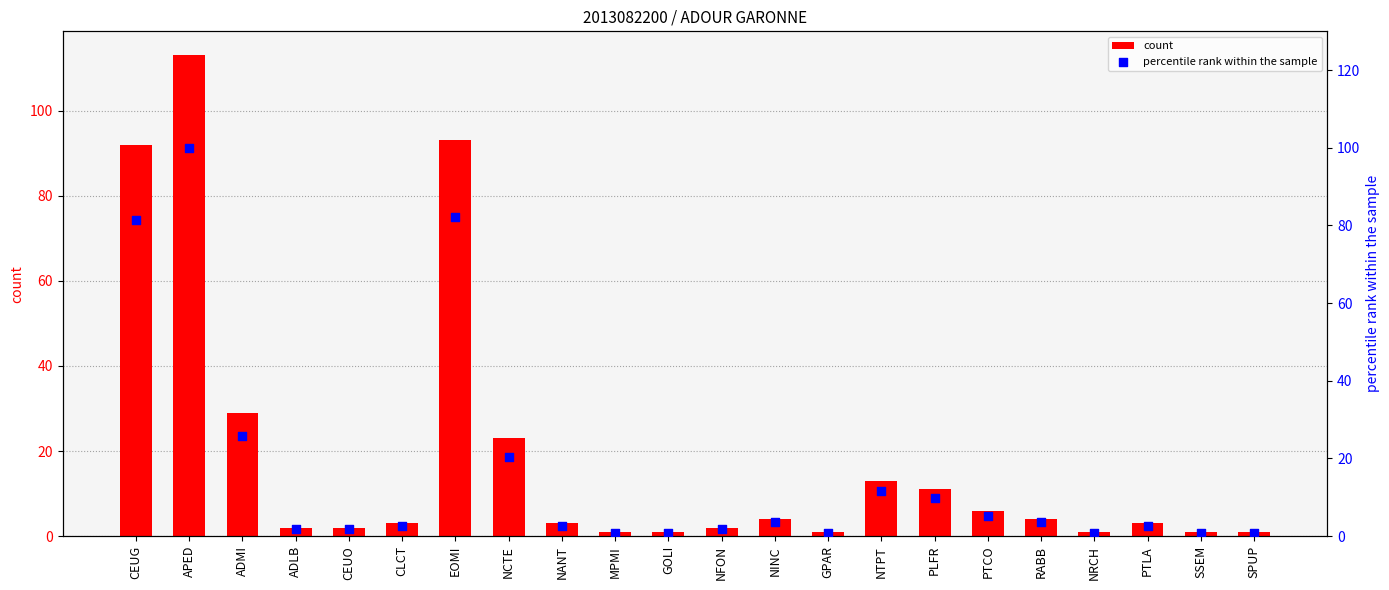

Which series has the largest Y range (max minus min)?

count